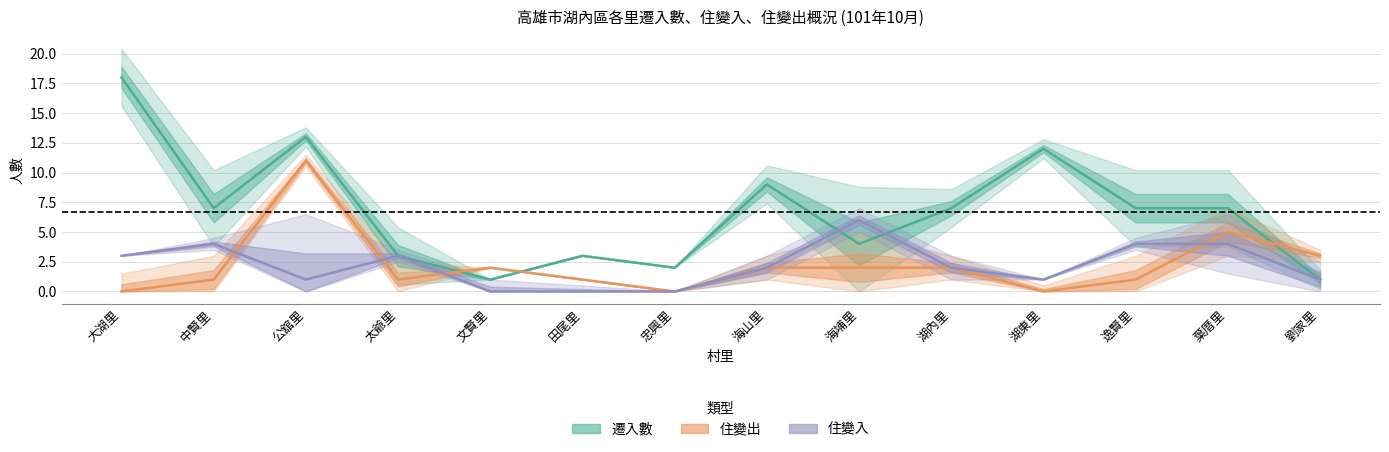

At how many categories does at least one series exceed 5?

9